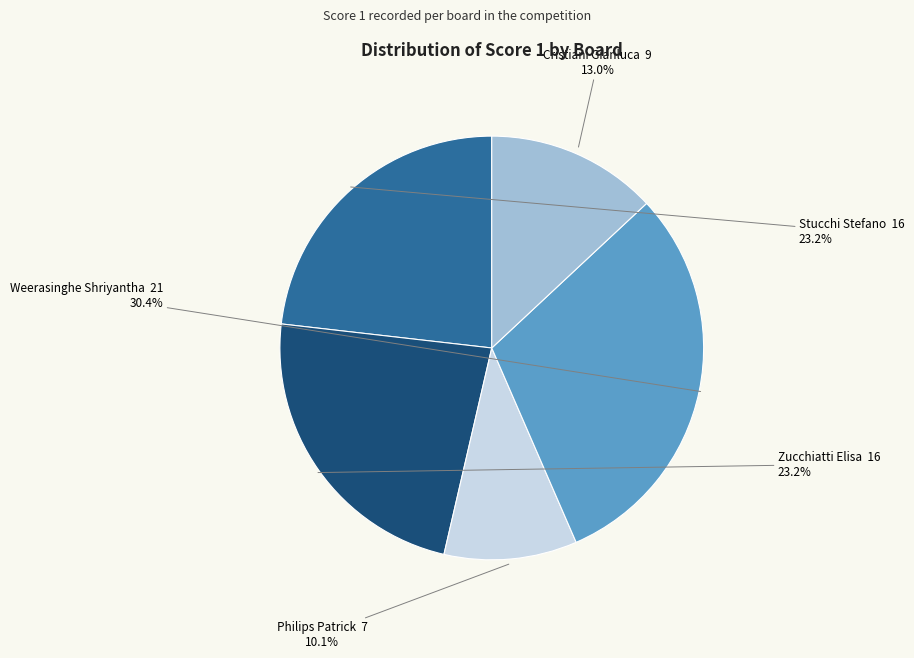

Is there a majority slice in this chart?

No